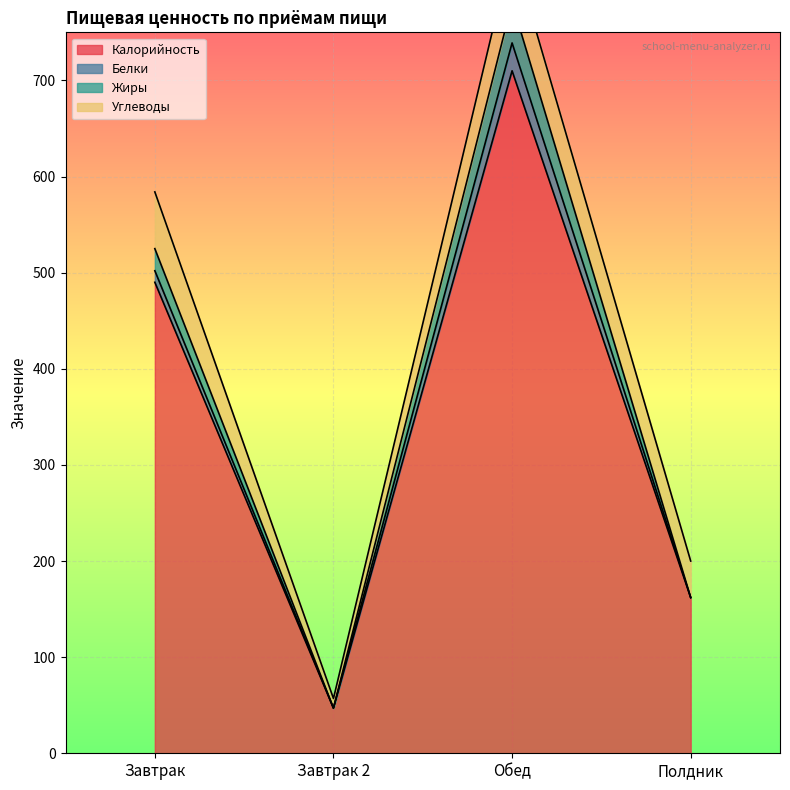

True or false: Калорийность and Жиры intersect in this chart.

False